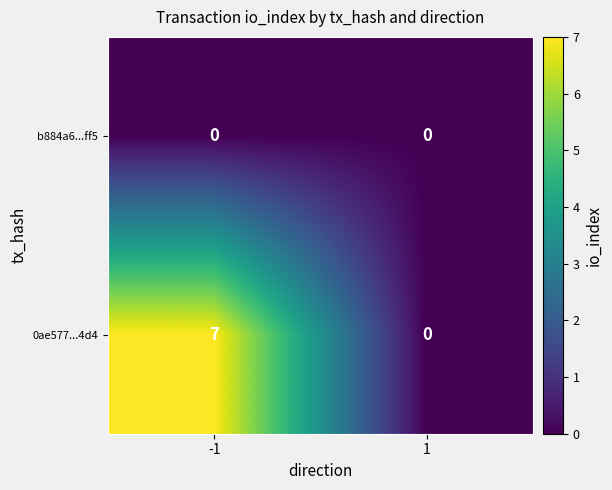

What is the greatest value displayed?

7